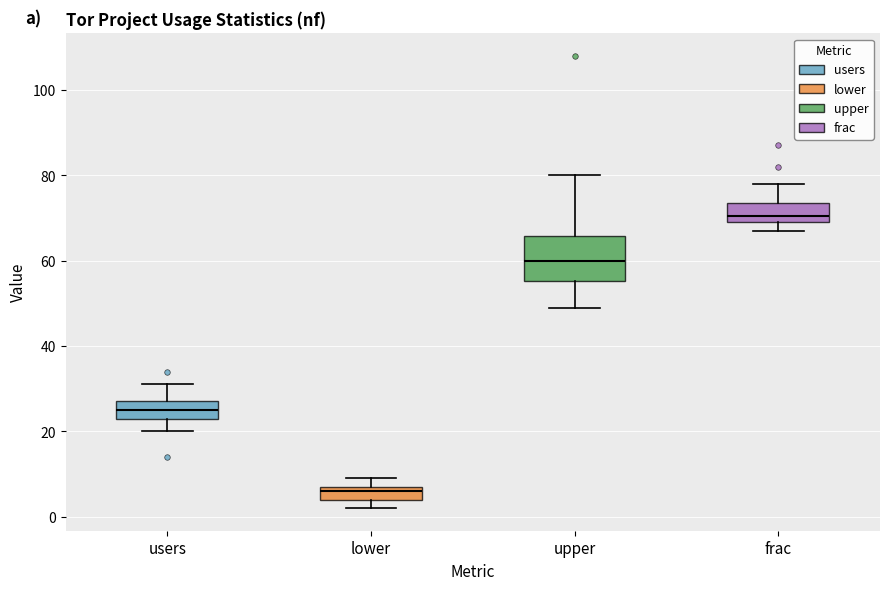

Reading left to right, transcribe this box plot: for each box, give where its median line is, the range the box spans, and where its two whiskers end, as read against the y-axis. The values are not printed on the chart, so give them approximately, as read against the axis.

users: median 26, box 24 to 28, whiskers 20 to 32
lower: median 6, box 4 to 8, whiskers 2 to 10
upper: median 60, box 56 to 66, whiskers 50 to 80
frac: median 70 (just above the box's lower edge), box 70 to 74, whiskers 68 to 78